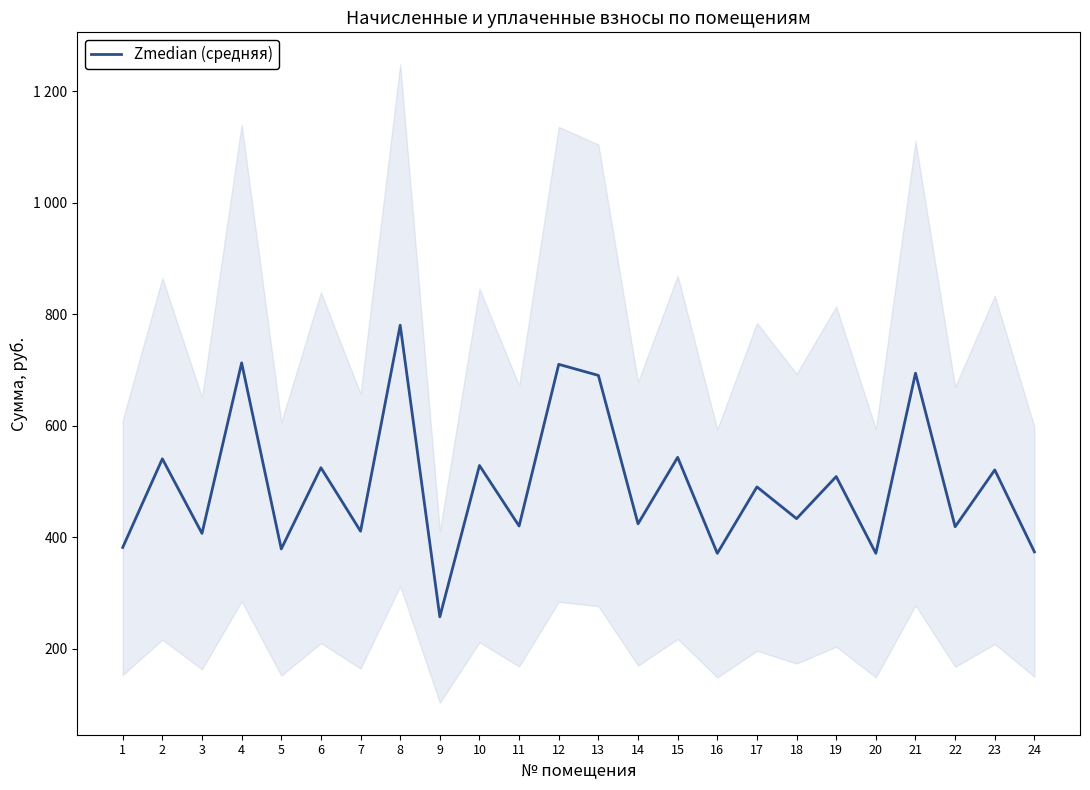

List the labels in order of value, largest first.

8, 4, 12, 21, 13, 15, 2, 10, 6, 23, 19, 17, 18, 14, 11, 22, 7, 3, 1, 5, 24, 16, 20, 9